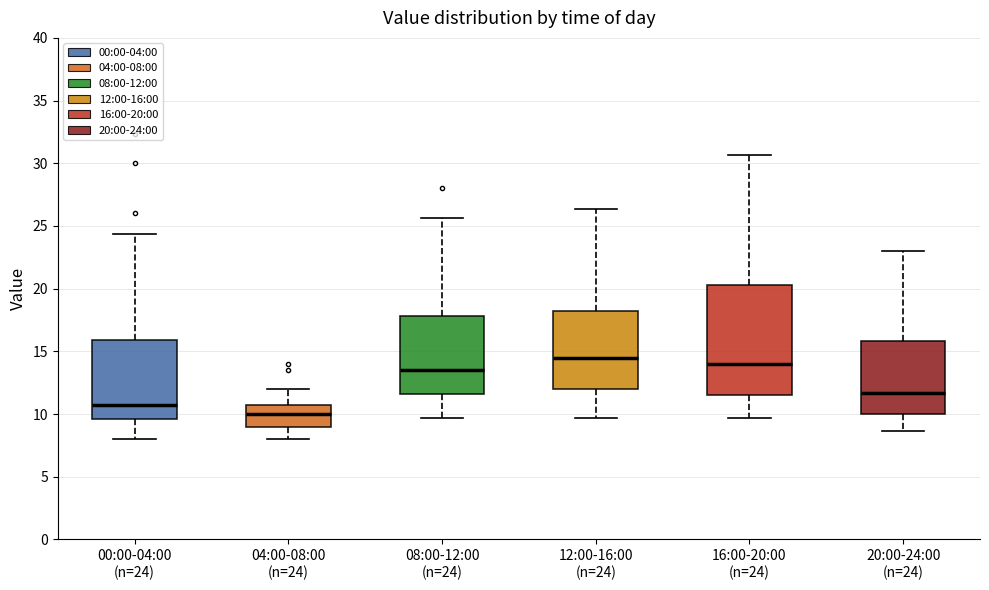

Reading left to right, read every box against the y-axis: the position of its median line, the range the box covers, and the ends of its whiskers. The values are not printed on the chart, so give them approximately, as read against the axis.

00:00-04:00 (n=24): median 11.0, box 9.5 to 16.0, whiskers 8.0 to 24.5
04:00-08:00 (n=24): median 10.0, box 9.0 to 11.0, whiskers 8.0 to 12.0
08:00-12:00 (n=24): median 13.5, box 11.5 to 18.0, whiskers 9.5 to 25.5
12:00-16:00 (n=24): median 14.5, box 12.0 to 18.5, whiskers 9.5 to 26.5
16:00-20:00 (n=24): median 14.0, box 11.5 to 20.5, whiskers 9.5 to 30.5
20:00-24:00 (n=24): median 11.5, box 10.0 to 16.0, whiskers 8.5 to 23.0